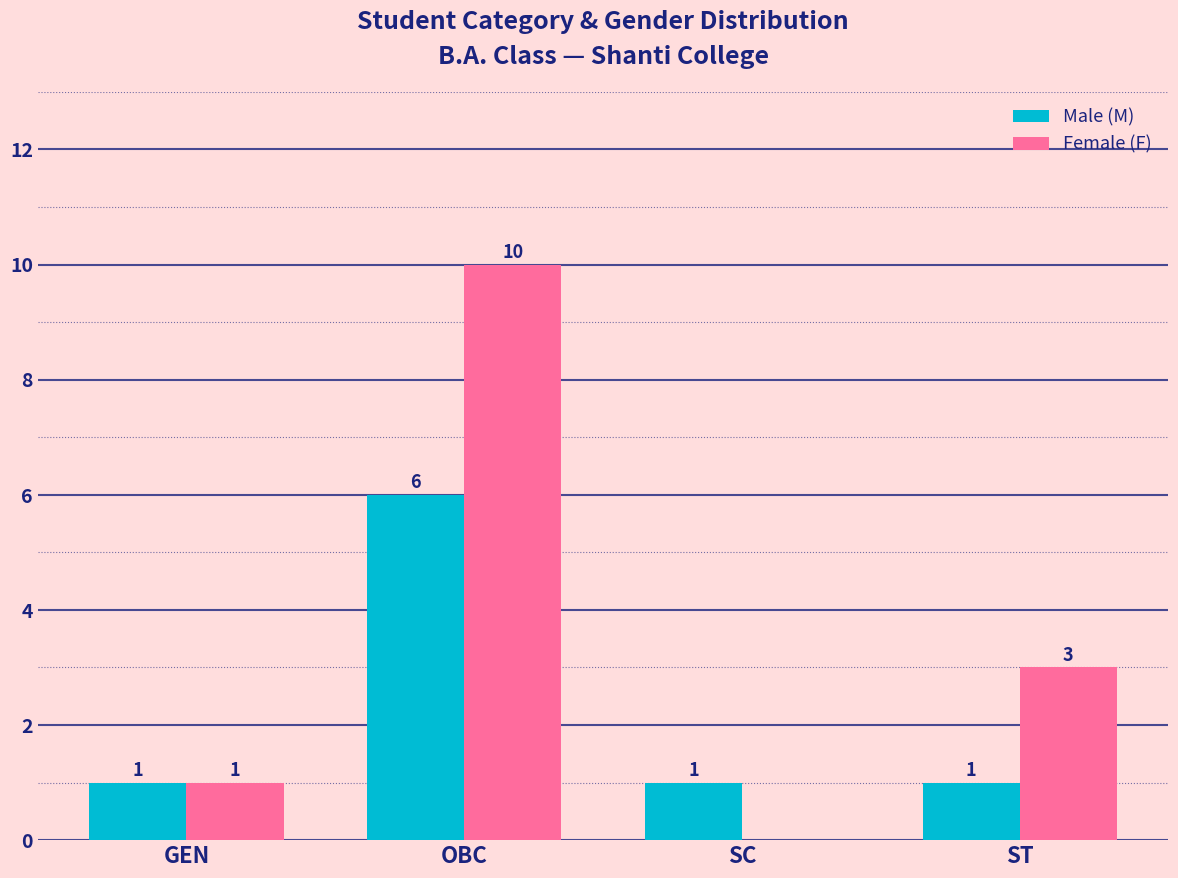

Does the chart contain stacked bars?

No